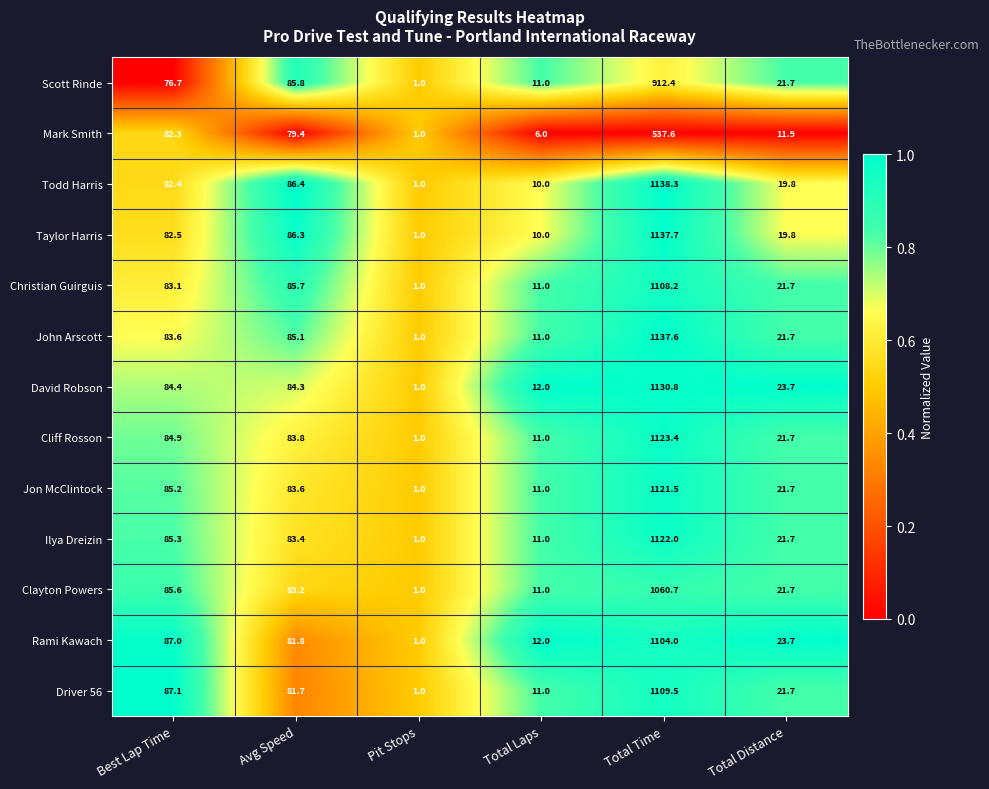

What is the spread (max minus min) of values at Avg Speed?

7.0